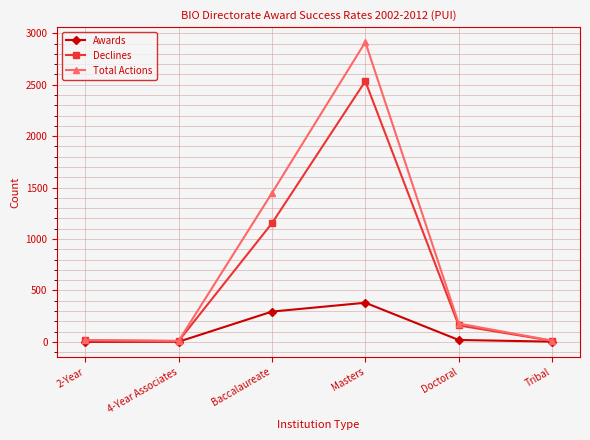

Which category has the highest value in the Awards series?

Masters